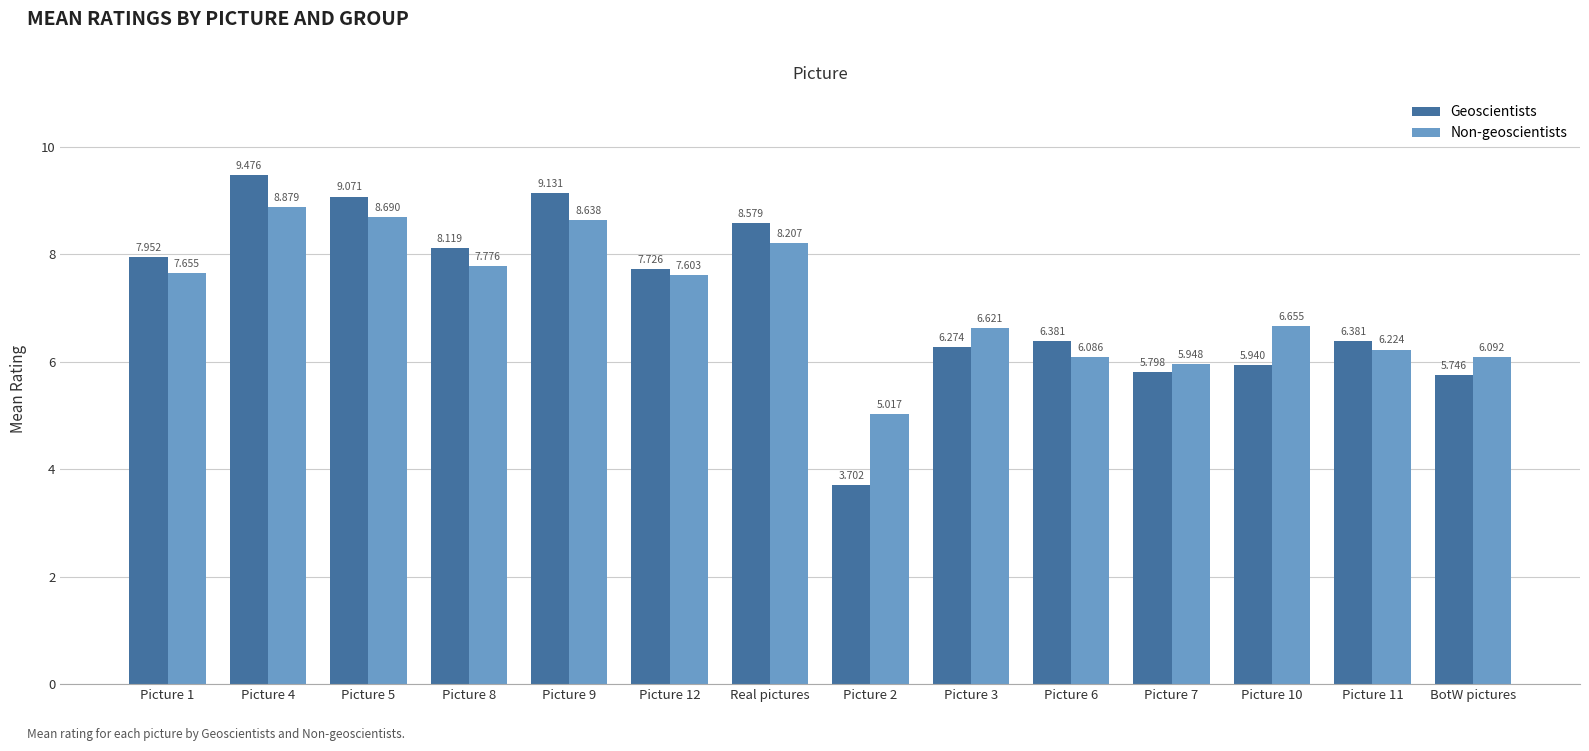

What is the sum of the Non-geoscientists values at Picture 8 and Picture 9?

16.4